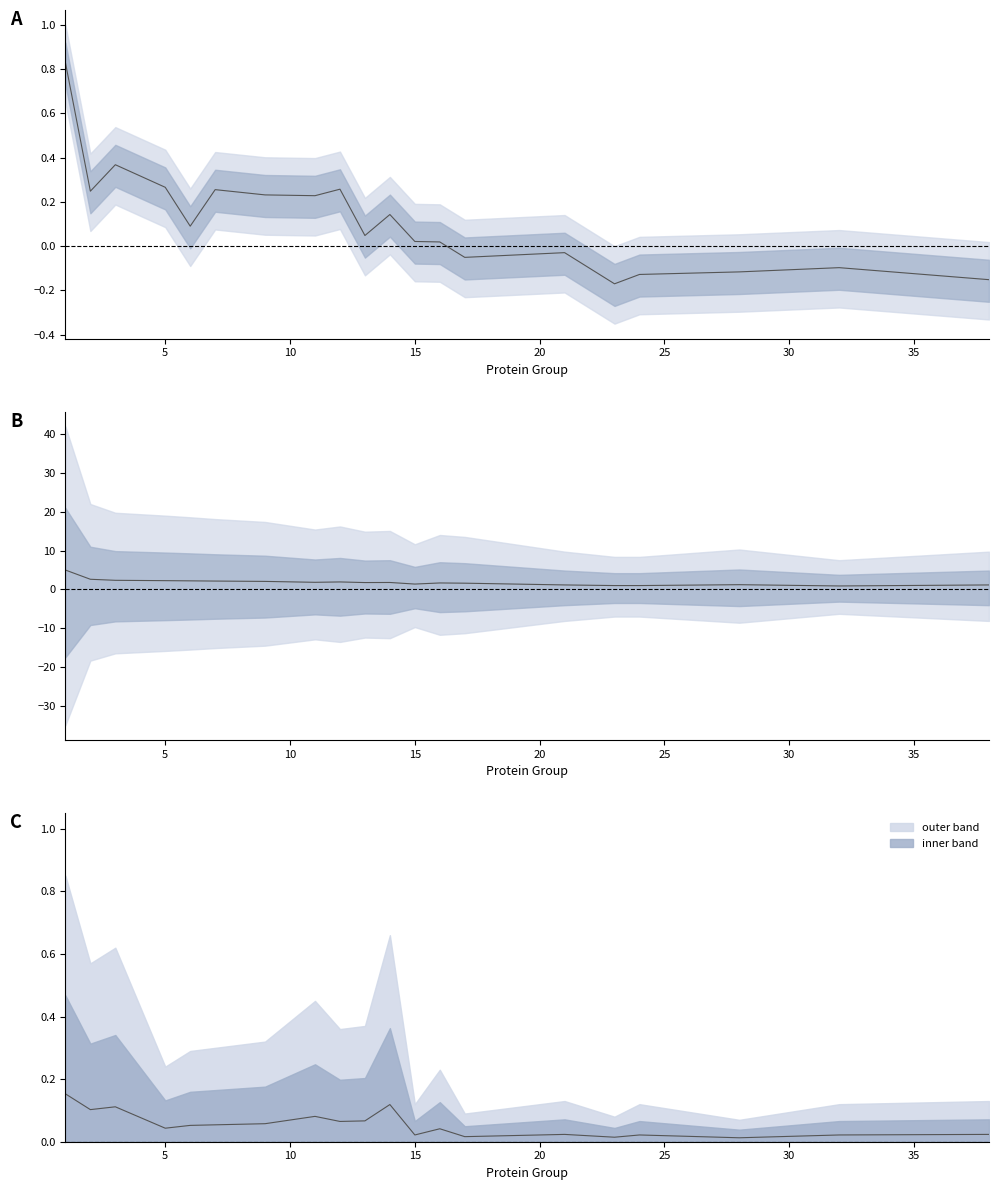

In -10lgP mid, how many points are lower than both neighbors (excluding endpoints)?

6